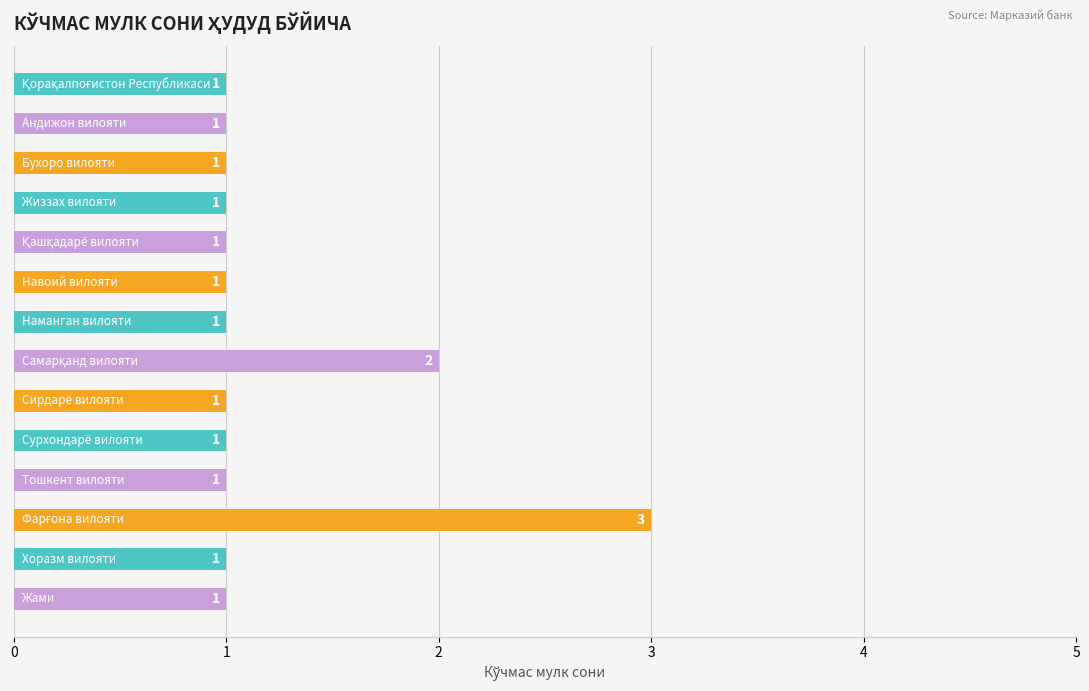

What is the greatest value displayed?

3